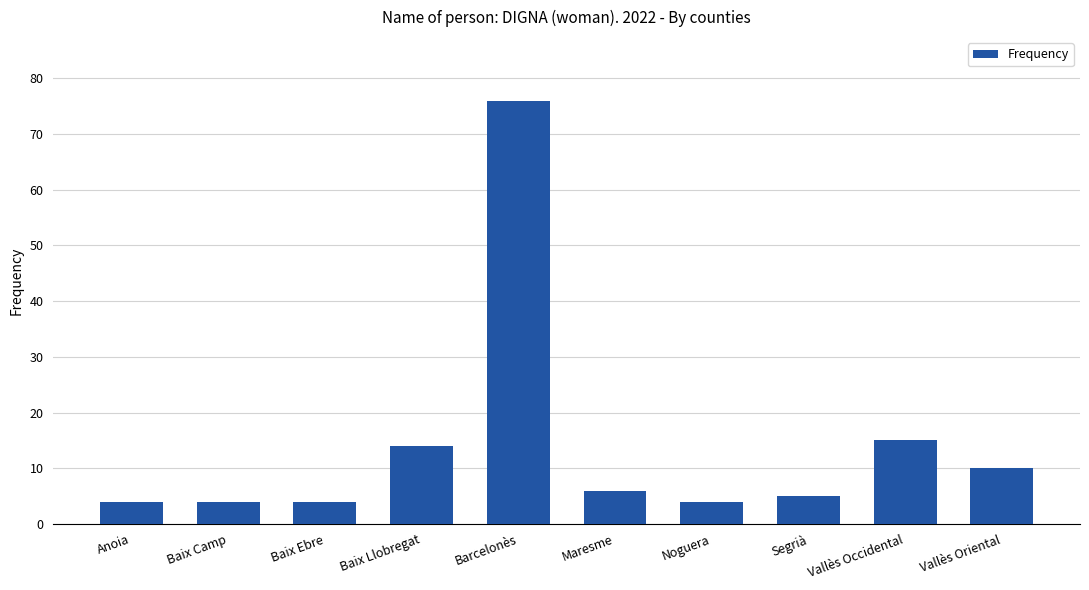

What is the value of the 1st bar from the left?

4